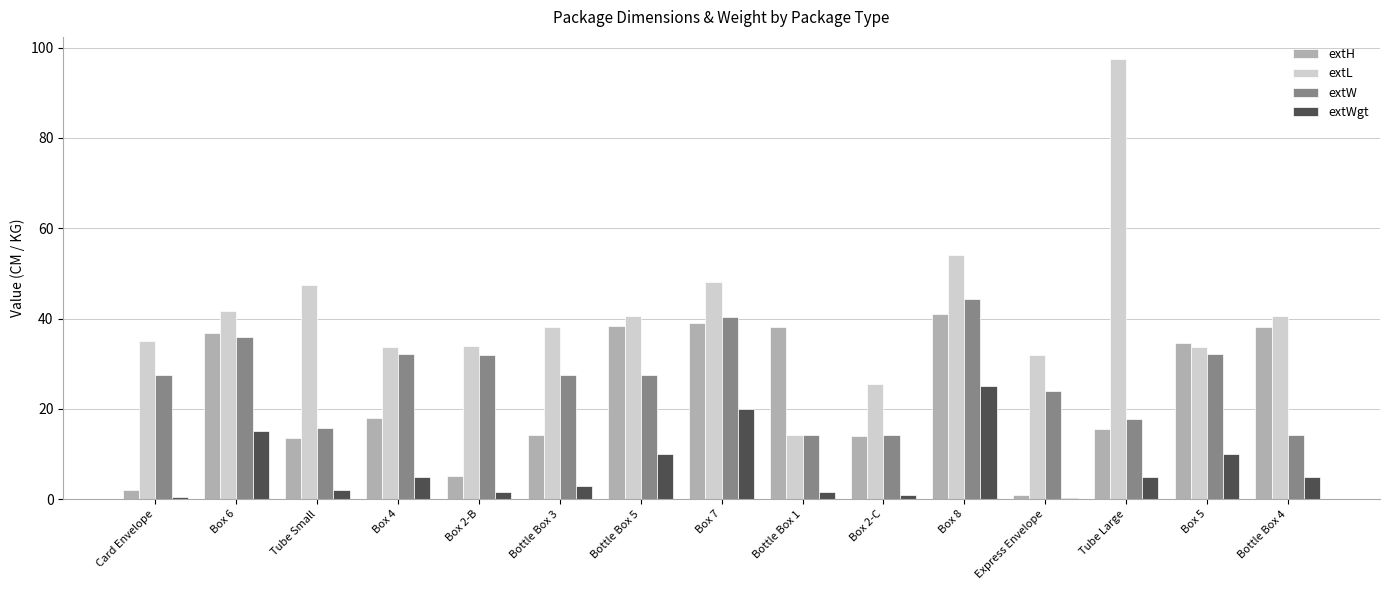

How many values in the extL series exceed 38?

8